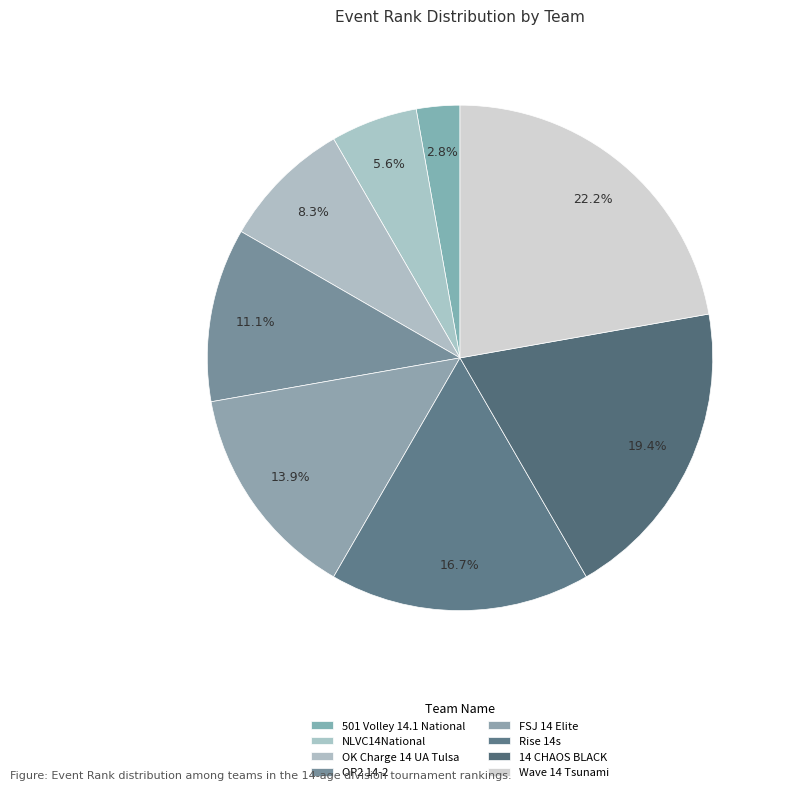

Which slice is the largest?

Wave 14 Tsunami